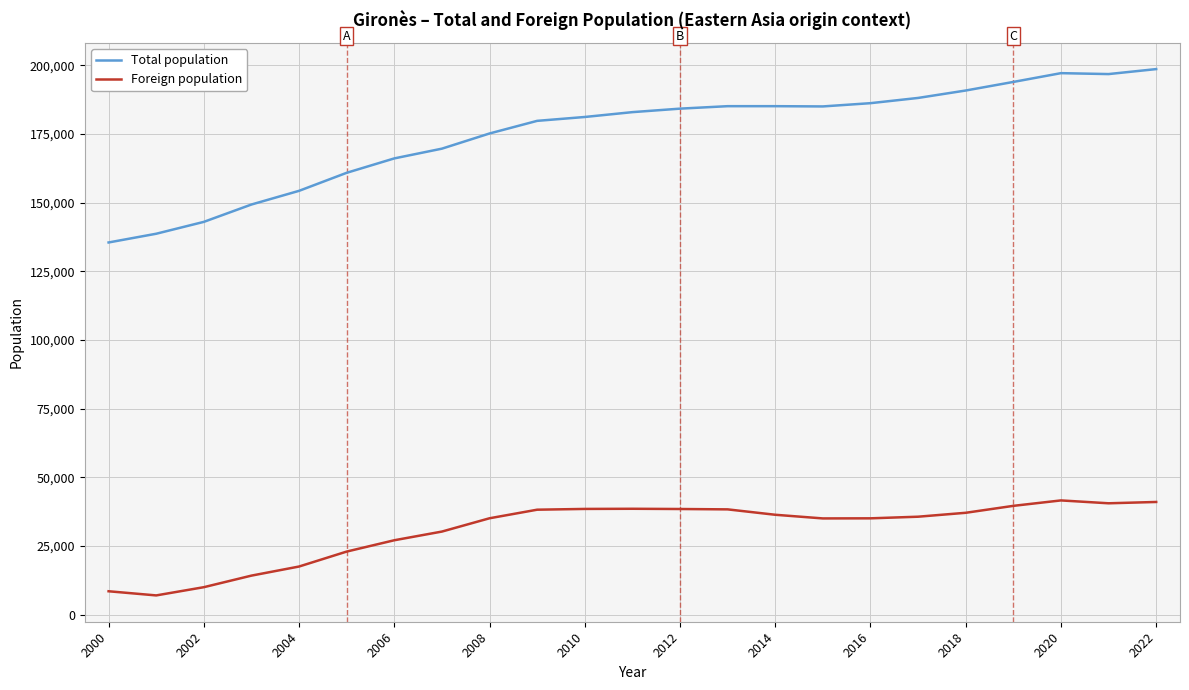

At how many categories does at least one series exceed 132196?

23